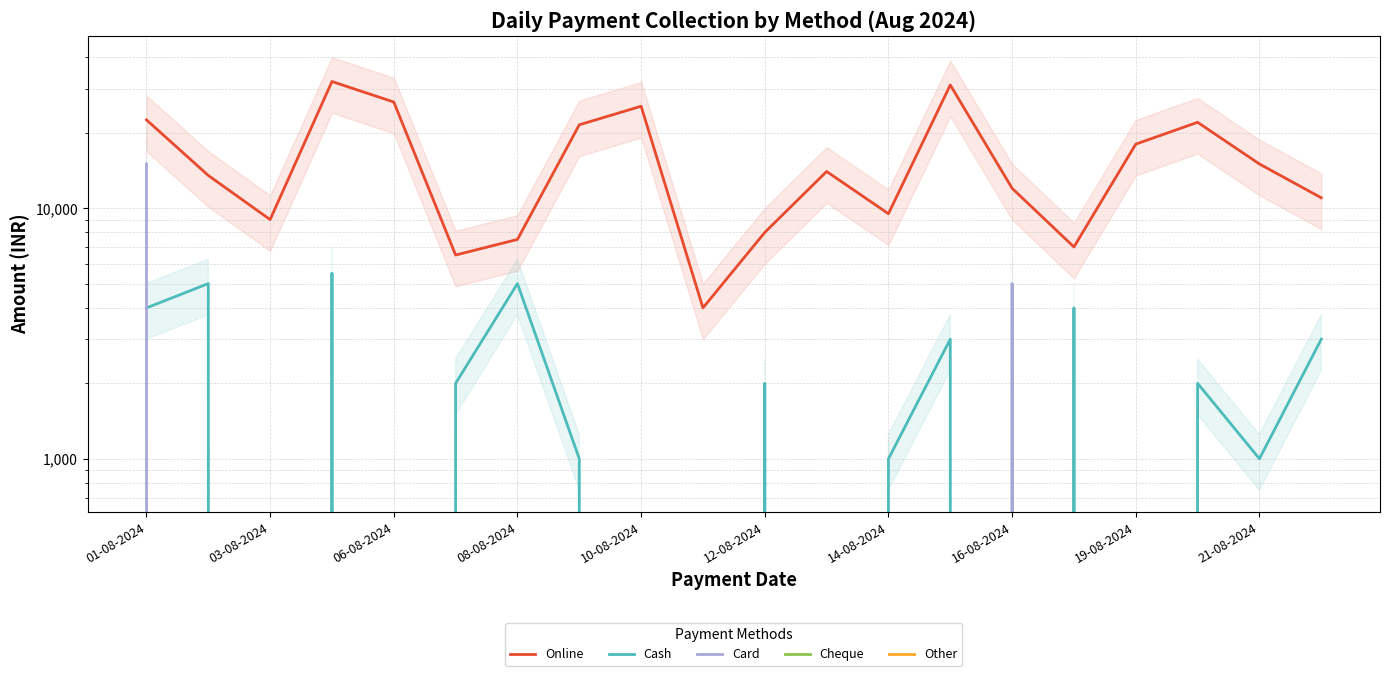

True or false: Card has more than 0 points higher than both neighbors.

True